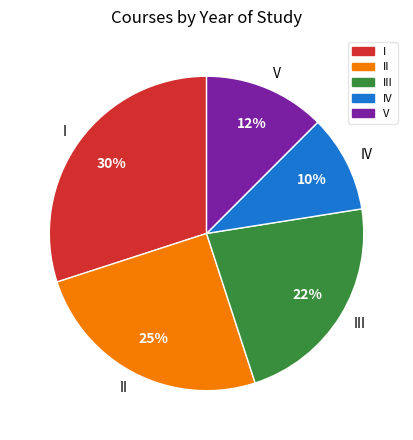

Is the sum of III and V greater than half?

No